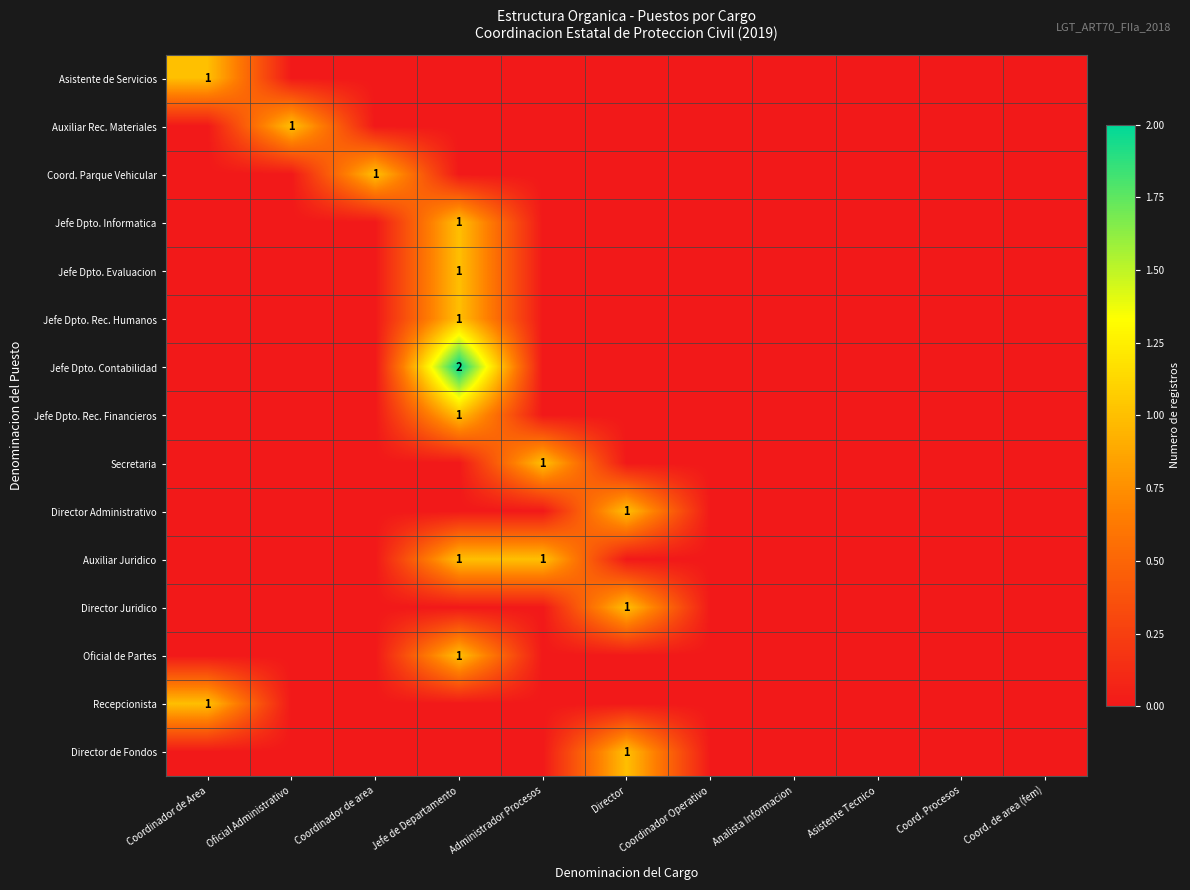

The value of Jefe Dpto. Rec. Financieros at Jefe de Departamento is 1. True or false?

True